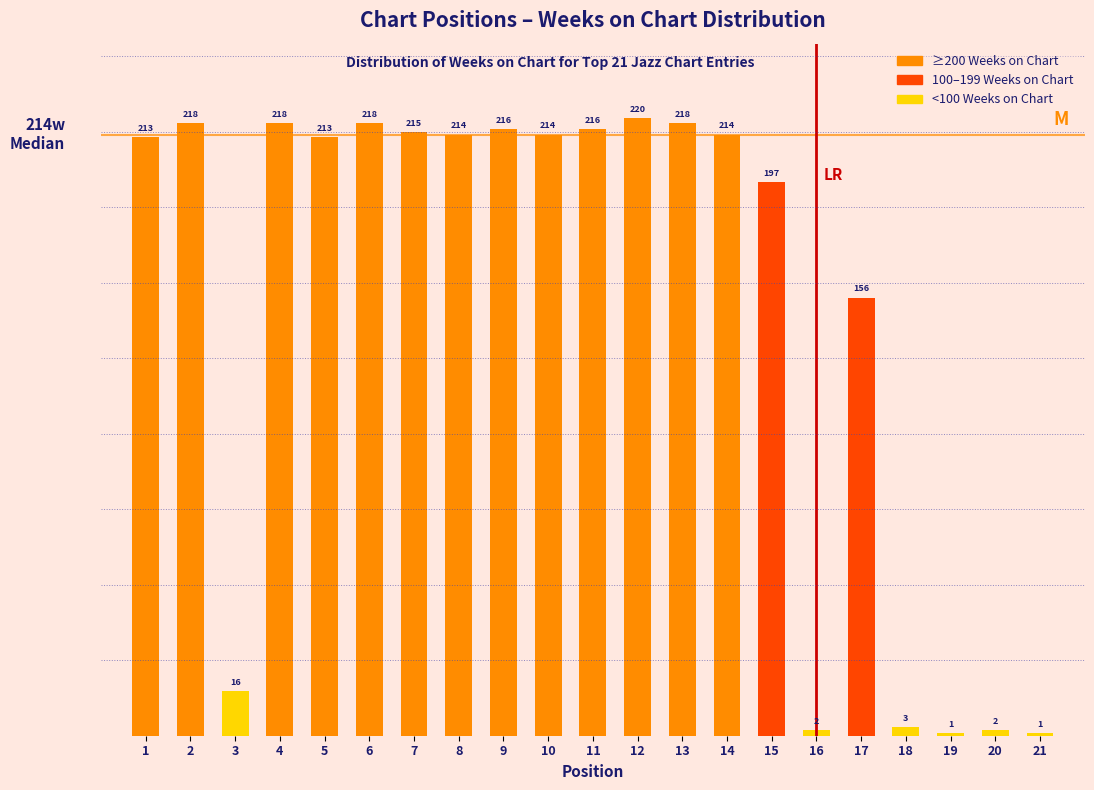

Reading left to right, transcribe all the data shown in this chart.

1=213	2=218	3=16	4=218	5=213	6=218	7=215	8=214	9=216	10=214	11=216	12=220	13=218	14=214	15=197	16=2	17=156	18=3	19=1	20=2	21=1